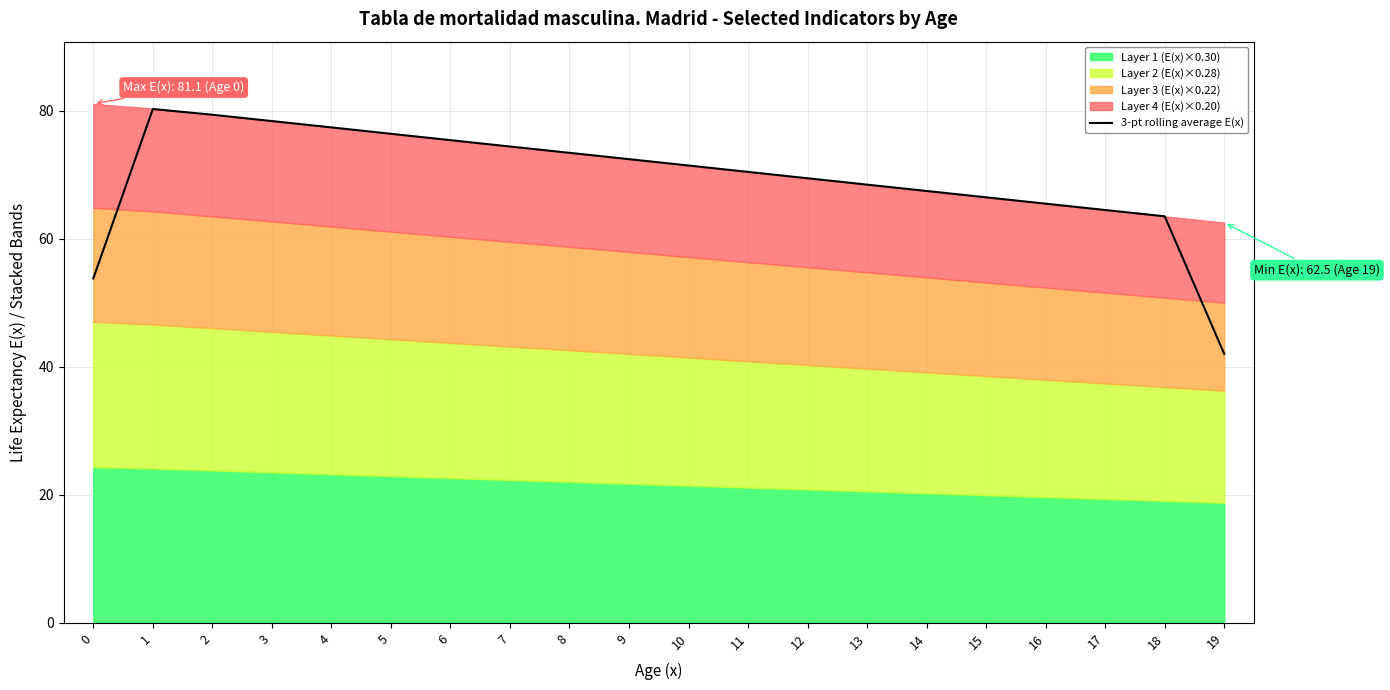

How many lines are shown in the chart?

1